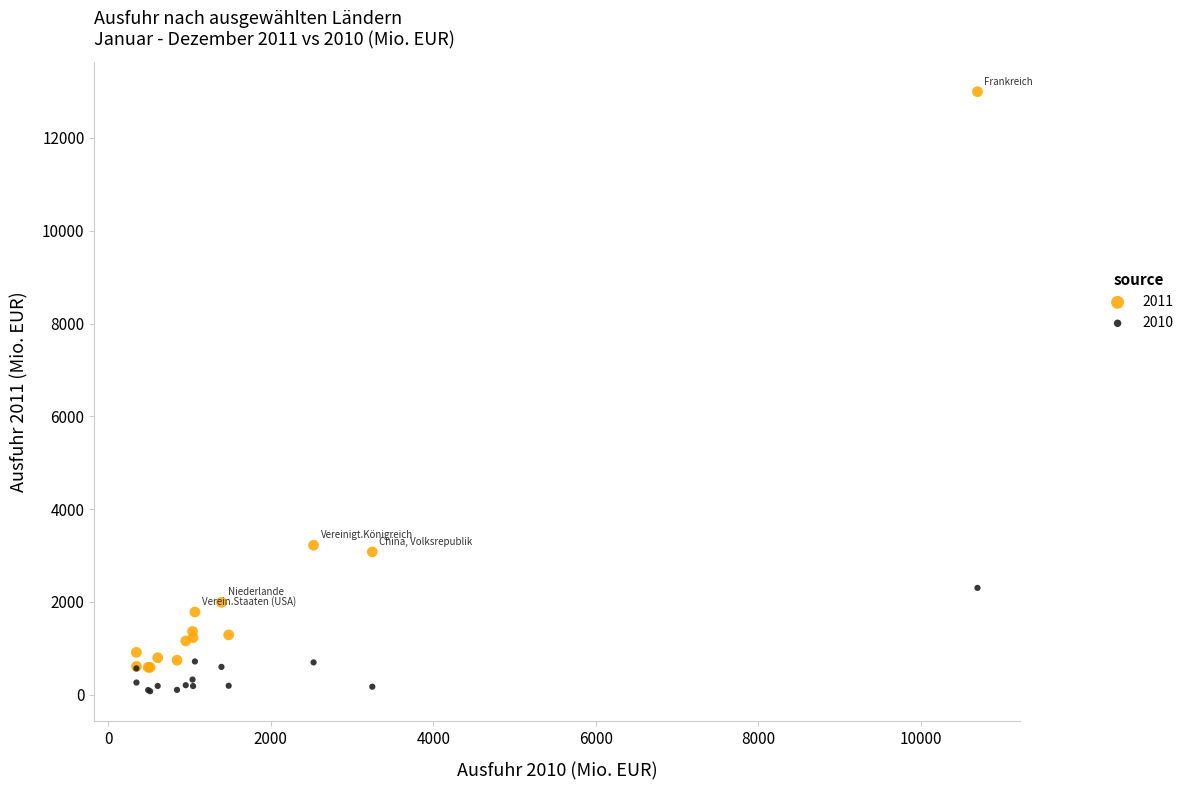

Which series reaches the maximum Y coordinate?

2011